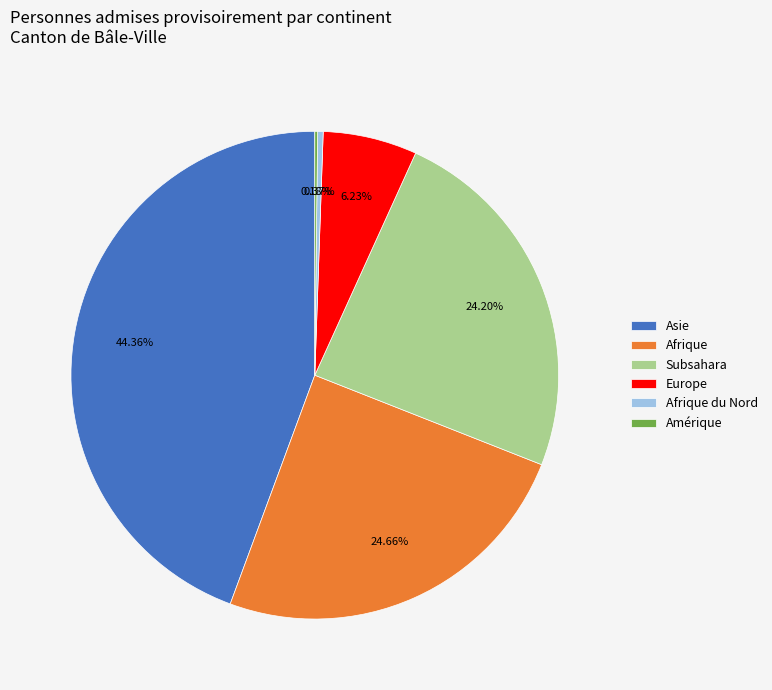

How much of the chart is everything except Europe?

93.8%